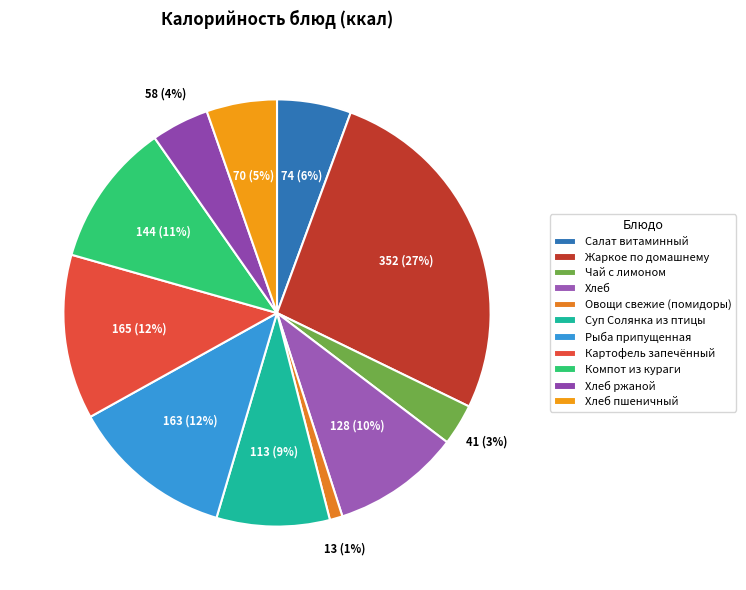

What is the change in value from Овощи свежие (помидоры) to Суп Солянка из птицы?

+100.4